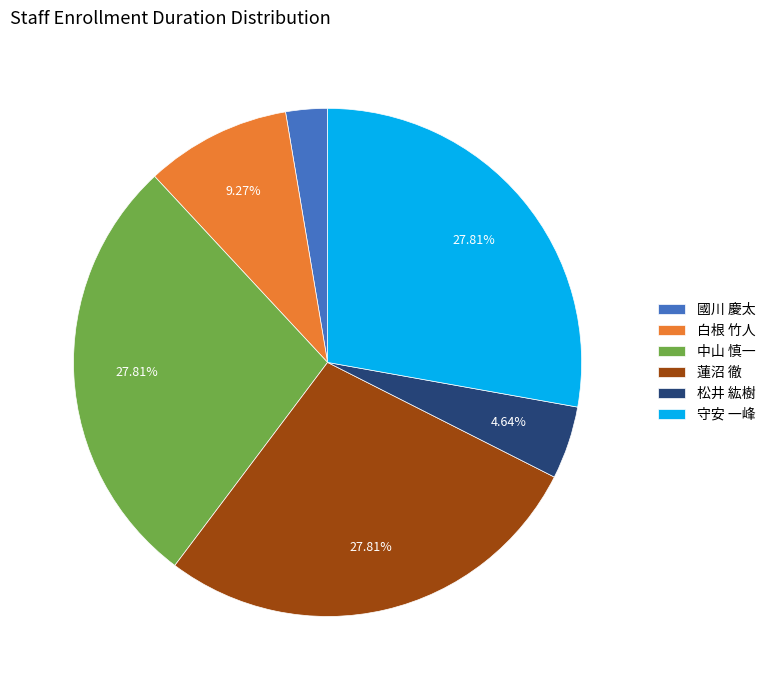

Do 守安 一峰 and 蓮沼 徹 together represent more than half of the pie?

Yes